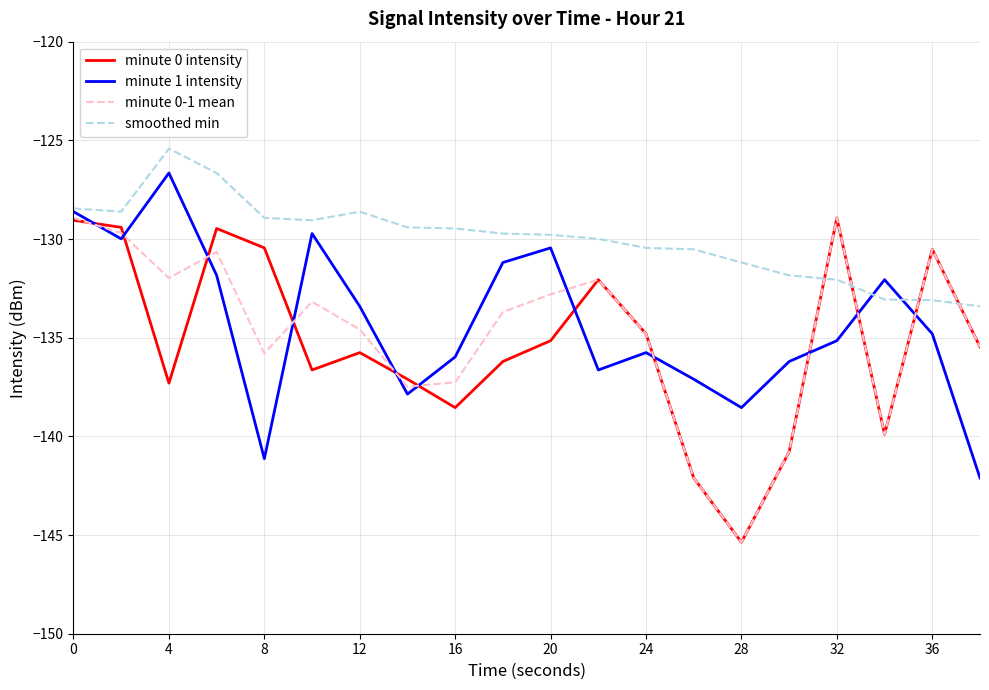

Which series has the largest total across all categories?

smoothed min